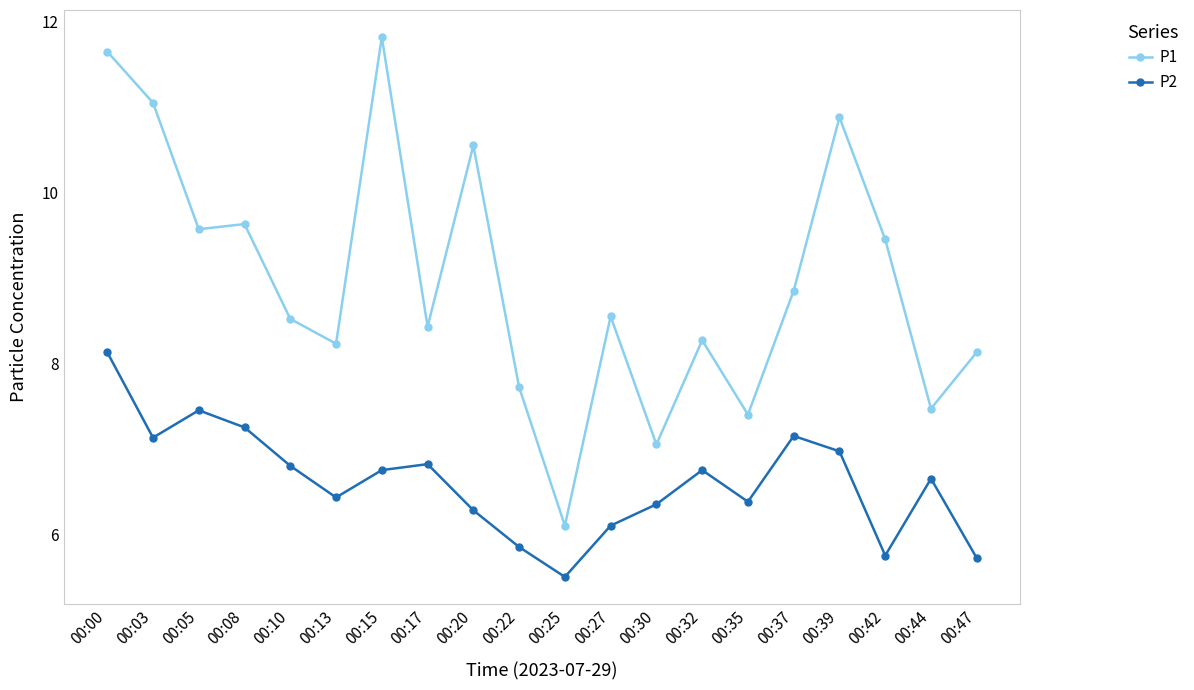

At how many categories does at least one series exceed 9?

8